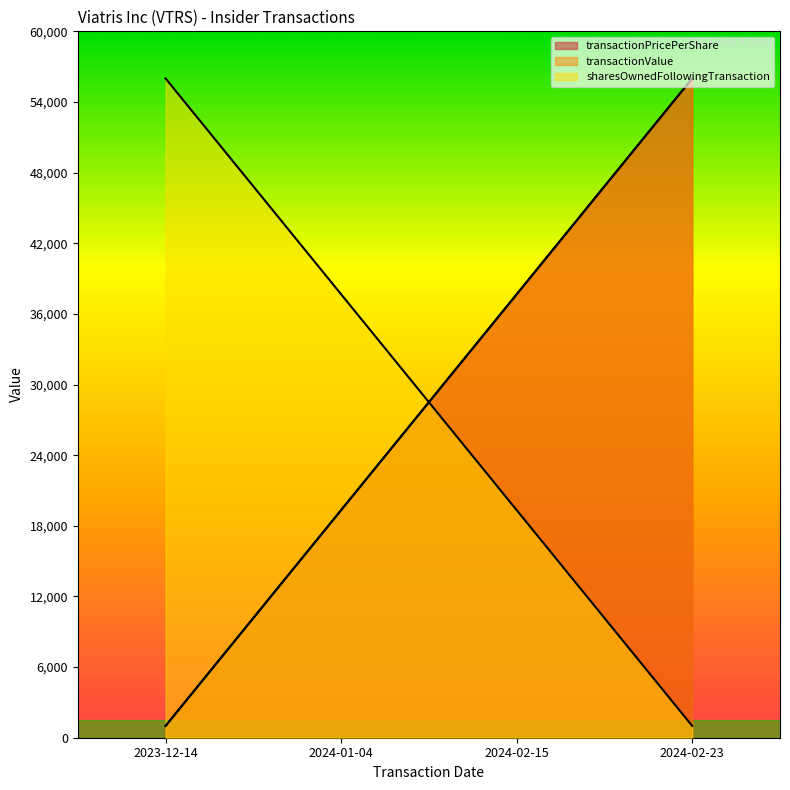

Is it true that sharesOwnedFollowingTransaction equals 13284.8 at 2023-12-14?

False